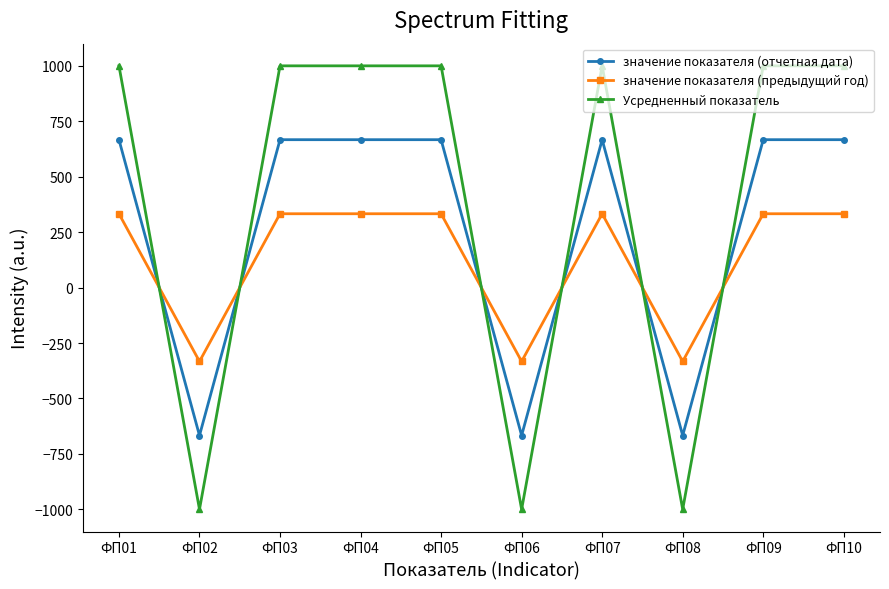

At how many categories does at least one series exceed 757?

7